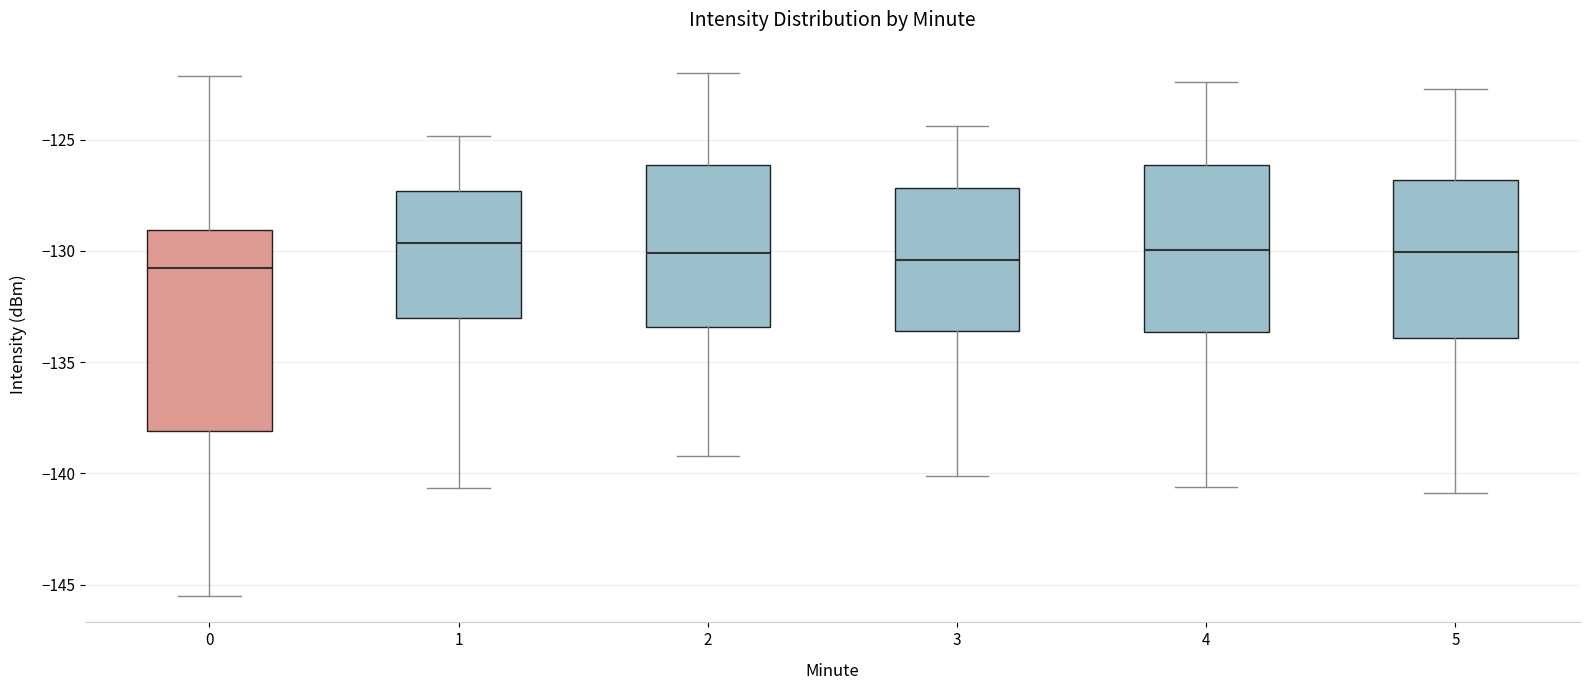

Reading left to right, transcribe this box plot: for each box, give where its median line is, the range the box spans, and where its two whiskers end, as read against the y-axis. The values are not printed on the chart, so give them approximately, as read against the axis.

0: median -130.5, box -138.0 to -129.0, whiskers -145.5 to -122.0
1: median -129.5, box -133.0 to -127.5, whiskers -140.5 to -125.0
2: median -130.0, box -133.5 to -126.0, whiskers -139.0 to -122.0
3: median -130.5, box -133.5 to -127.0, whiskers -140.0 to -124.5
4: median -130.0, box -133.5 to -126.0, whiskers -140.5 to -122.5
5: median -130.0, box -134.0 to -127.0, whiskers -141.0 to -122.5